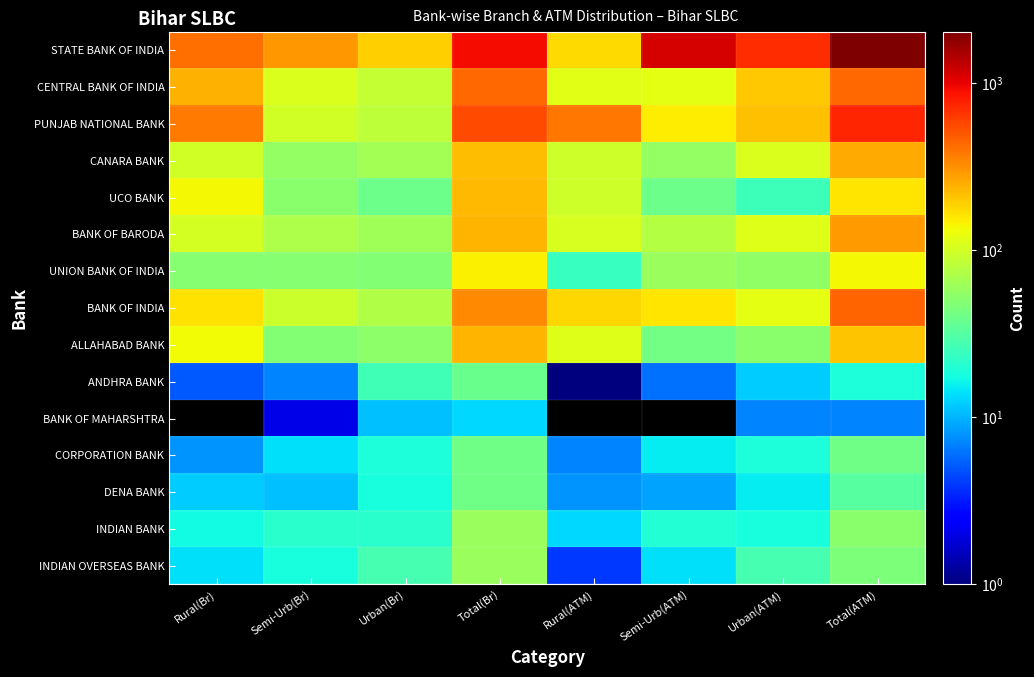

How many distinct data groups are displayed?

15